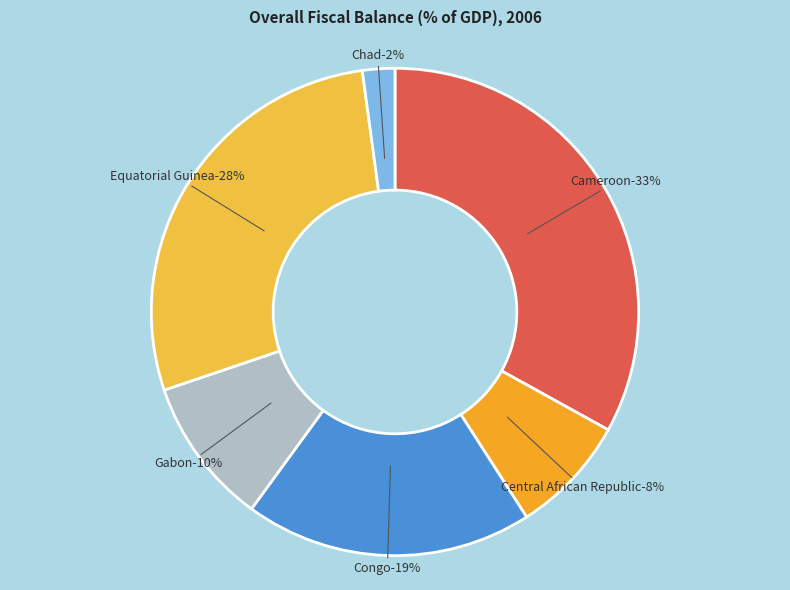

Rank the categories by value from lowest to highest.

Chad, Central African Republic, Gabon, Congo, Equatorial Guinea, Cameroon